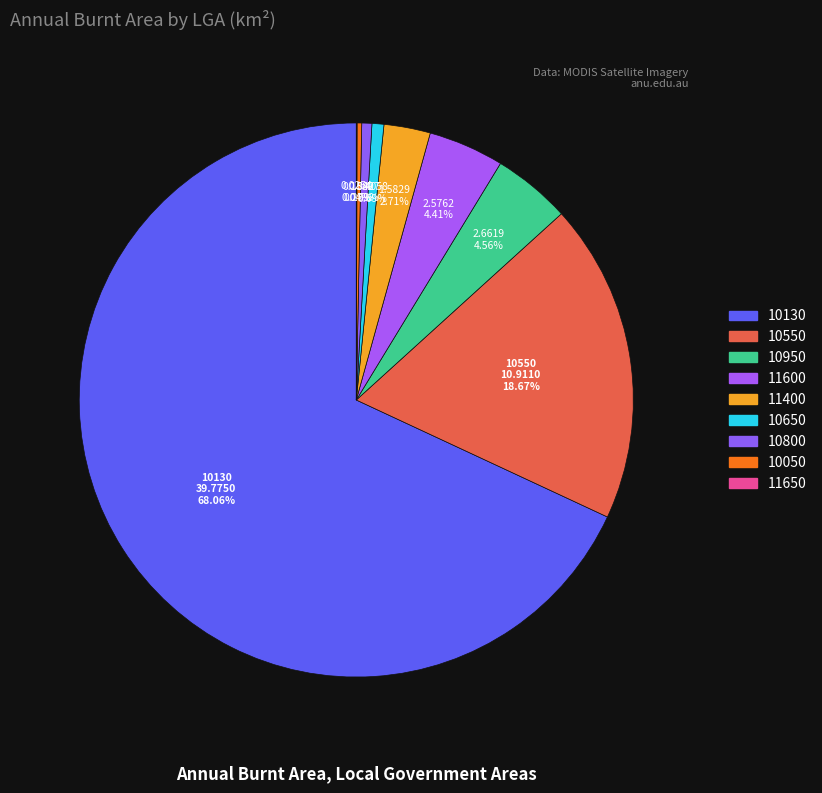

True or false: 10550 accounts for 6% of the total.

False